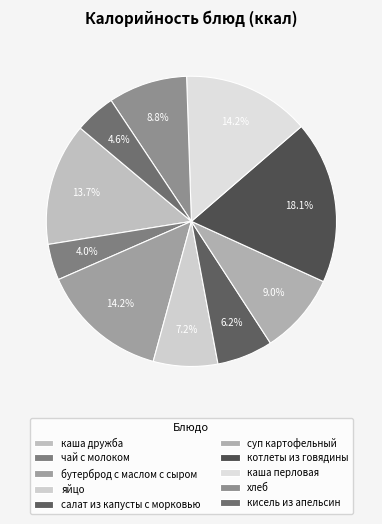

How many slices are in this pie chart?

10